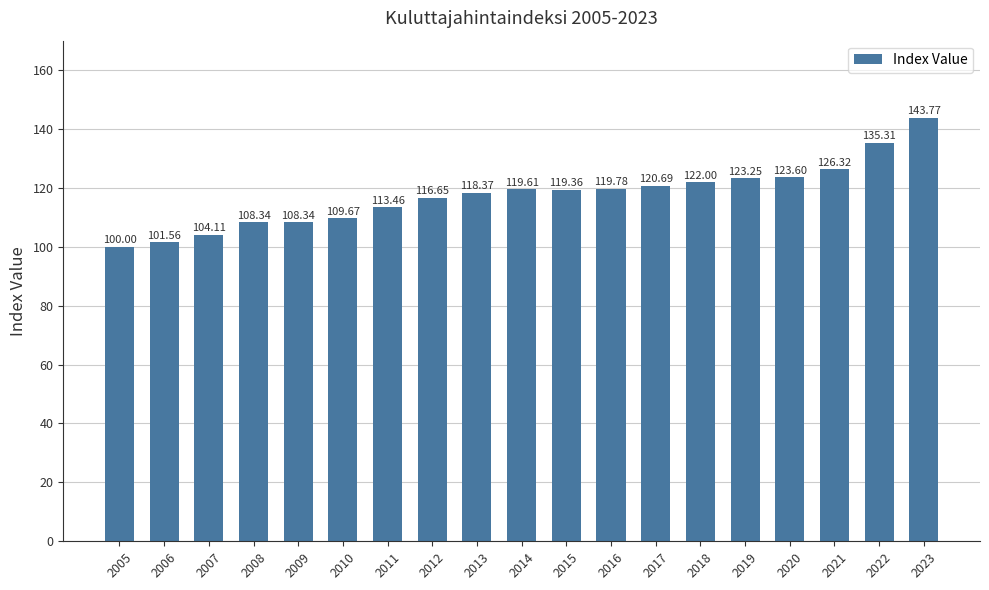

Which label corresponds to the smallest value in the chart?

2005